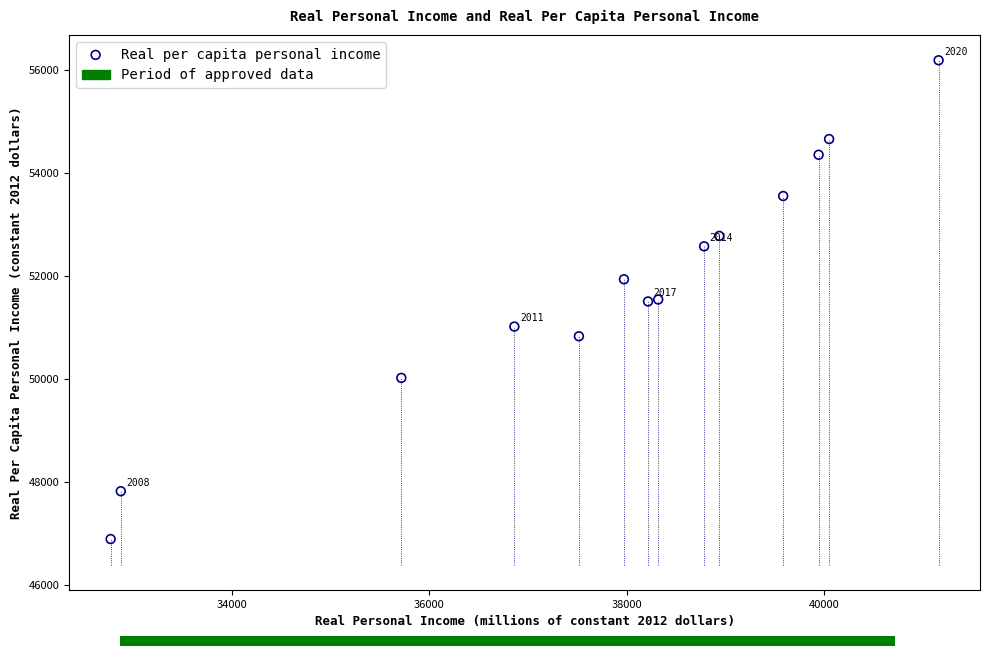

What is the range of Y values (max minus min)?

9308